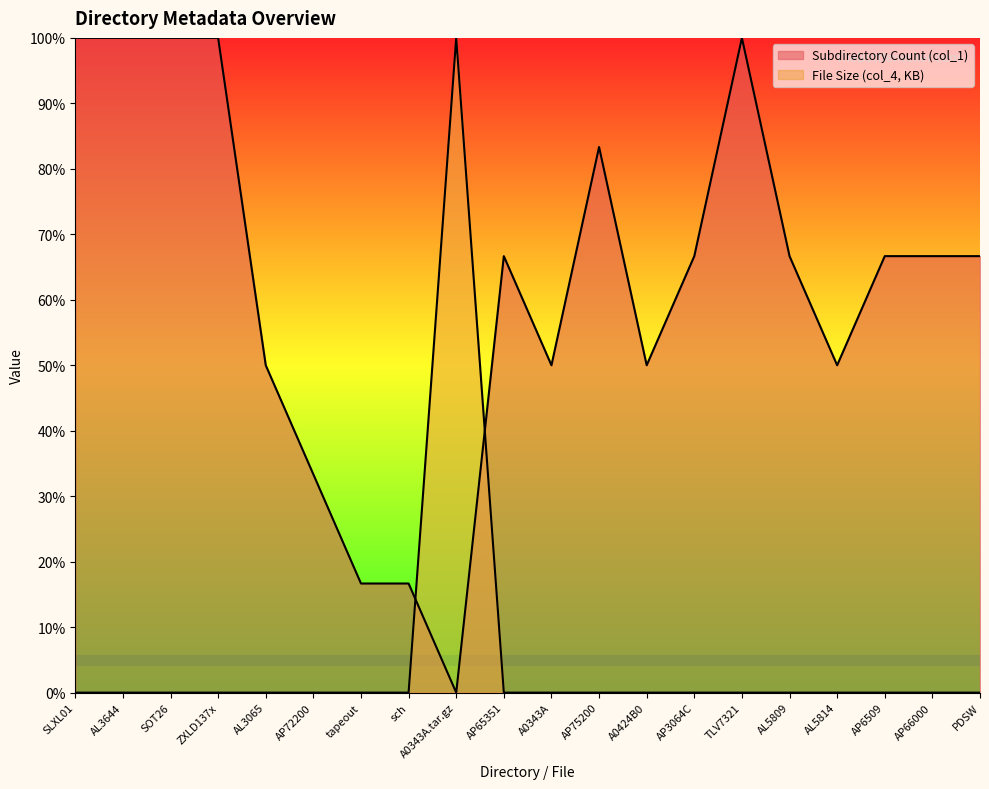

Reading left to right, extract all data points from this chart.

Subdirectory Count (col_1): SLXL01=100.0	AL3644=100.0	SOT26=100.0	ZXLD137x=100.0	AL3065=50.0	AP72200=33.3	tapeout=16.7	sch=16.7	A0343A.tar.gz=0.0	AP65351=66.7	A0343A=50.0	AP75200=83.3	A0424B0=50.0	AP3064C=66.7	TLV7321=100.0	AL5809=66.7	AL5814=50.0	AP6509=66.7	AP66000=66.7	PDSW=66.7
File Size (col_4, KB): SLXL01=0.0	AL3644=0.0	SOT26=0.0	ZXLD137x=0.0	AL3065=0.0	AP72200=0.0	tapeout=0.0	sch=0.0	A0343A.tar.gz=100.0	AP65351=0.0	A0343A=0.0	AP75200=0.0	A0424B0=0.0	AP3064C=0.0	TLV7321=0.0	AL5809=0.0	AL5814=0.0	AP6509=0.0	AP66000=0.0	PDSW=0.0